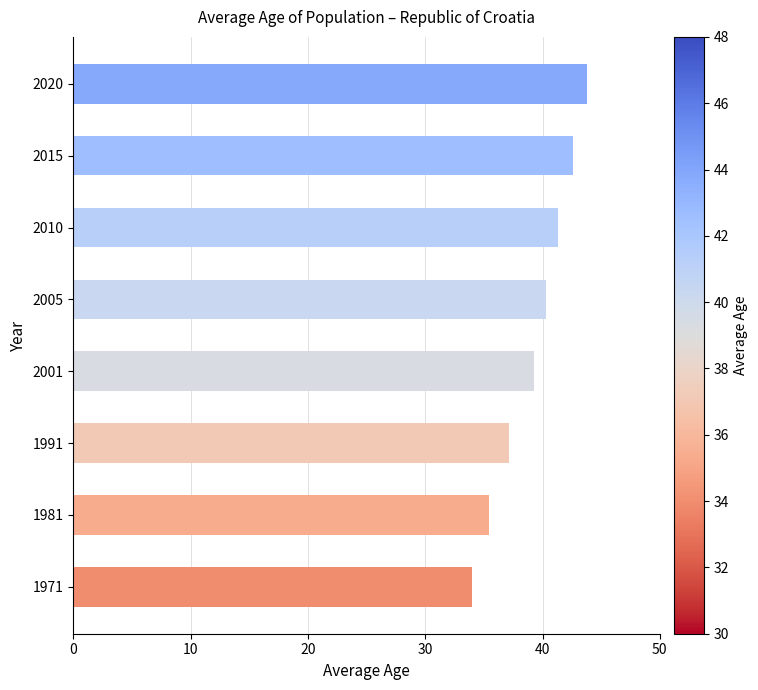

What is the average value?

39.2